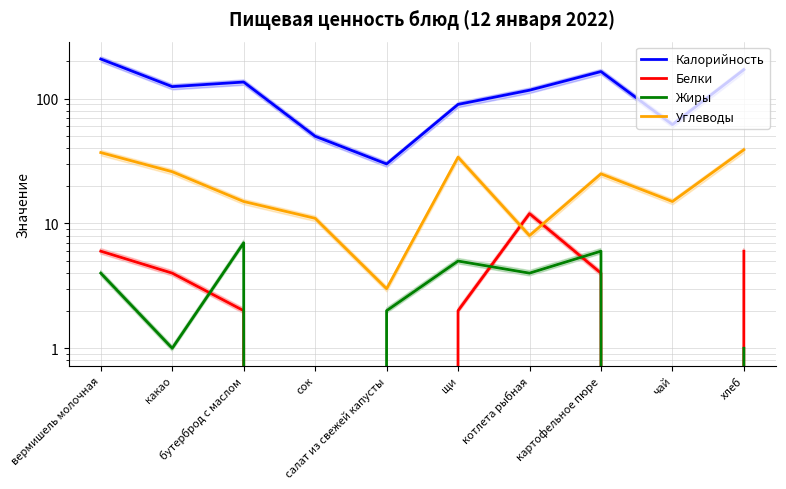

What is the value of the Калорийность point at the 3rd from the left?

136